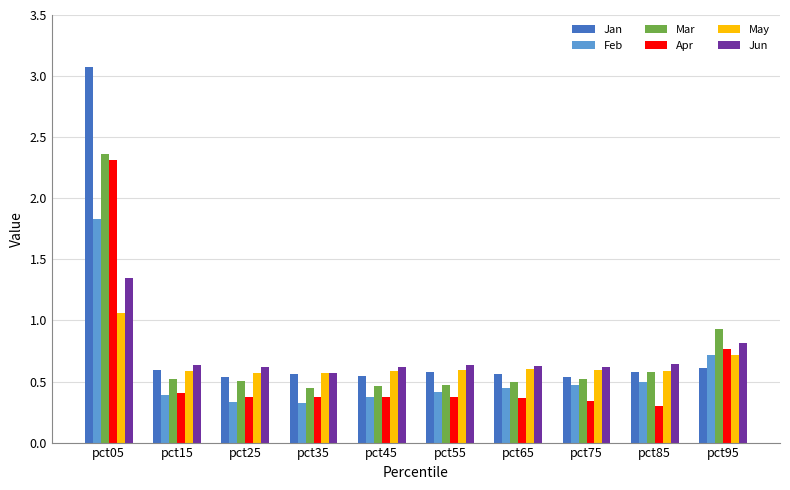

Where is Feb nearest to the value 1?

pct95